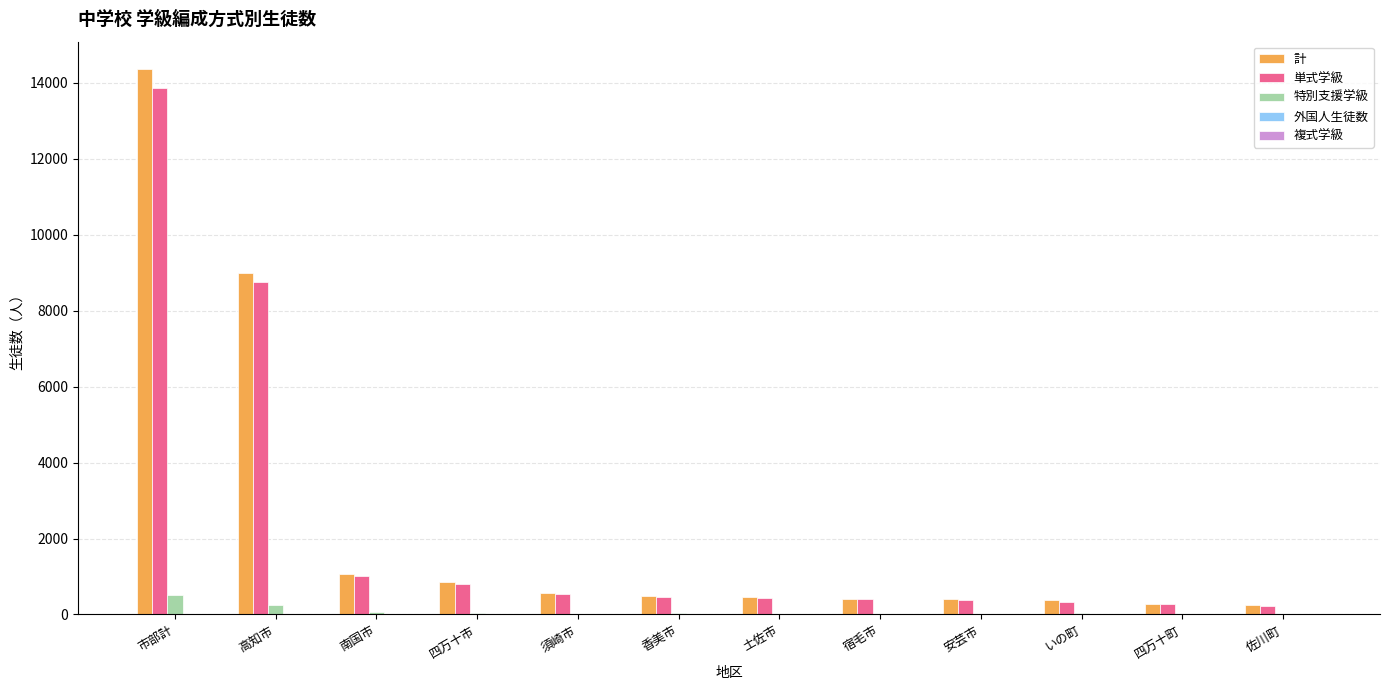

At which category is the sum across all series the highest?

市部計